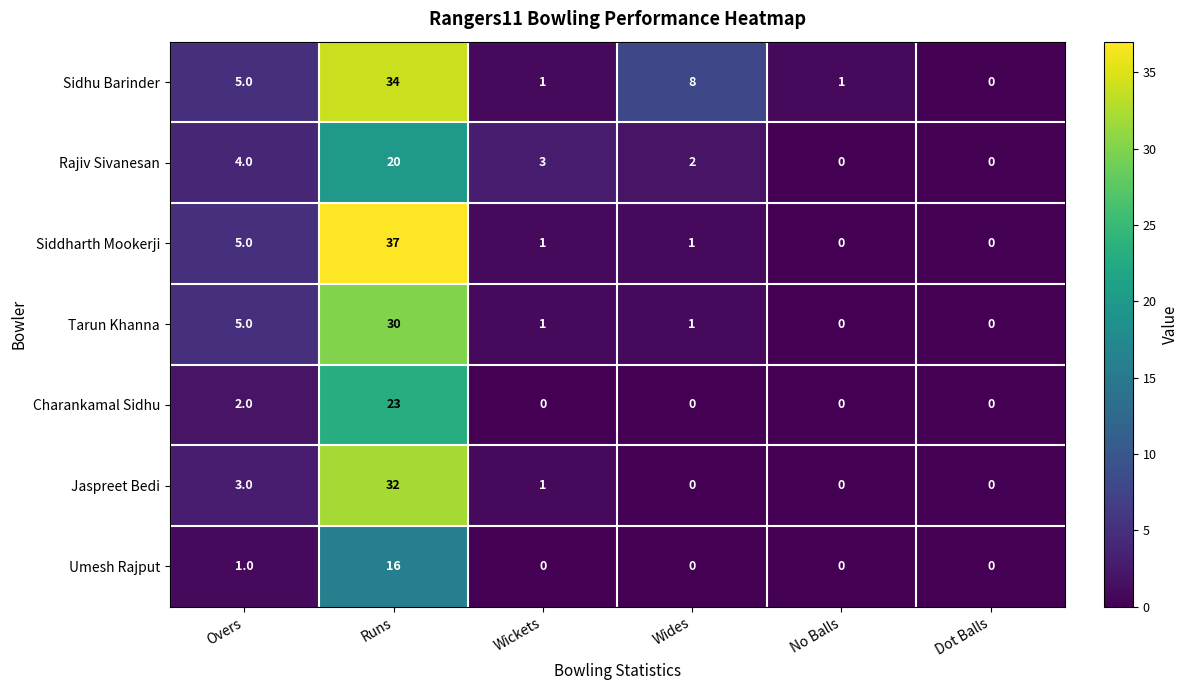

What is the greatest value displayed?

37